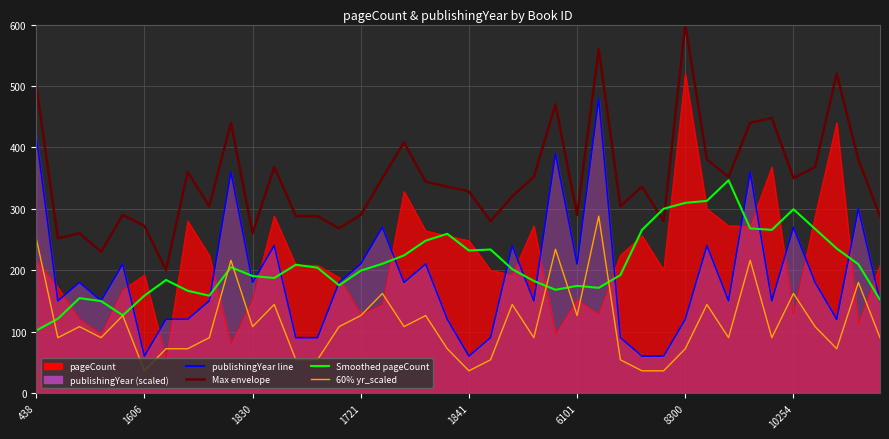

Between 18 and 19, which series saw the biggest shift?

60% yr_scaled